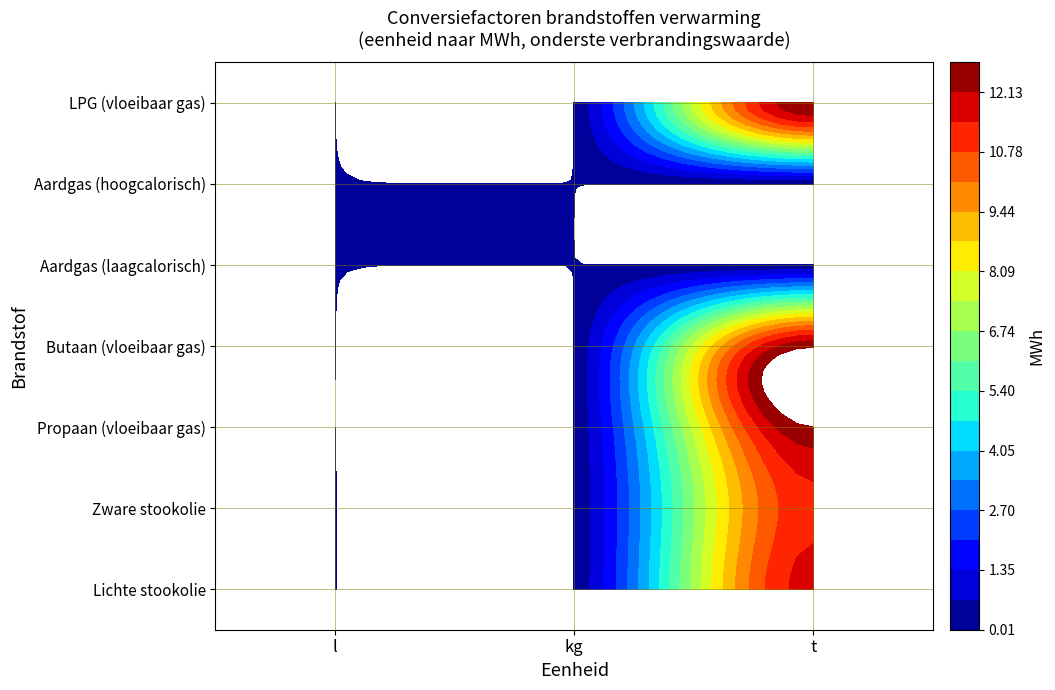

Where is Zware stookolie nearest to the value 5?

kg